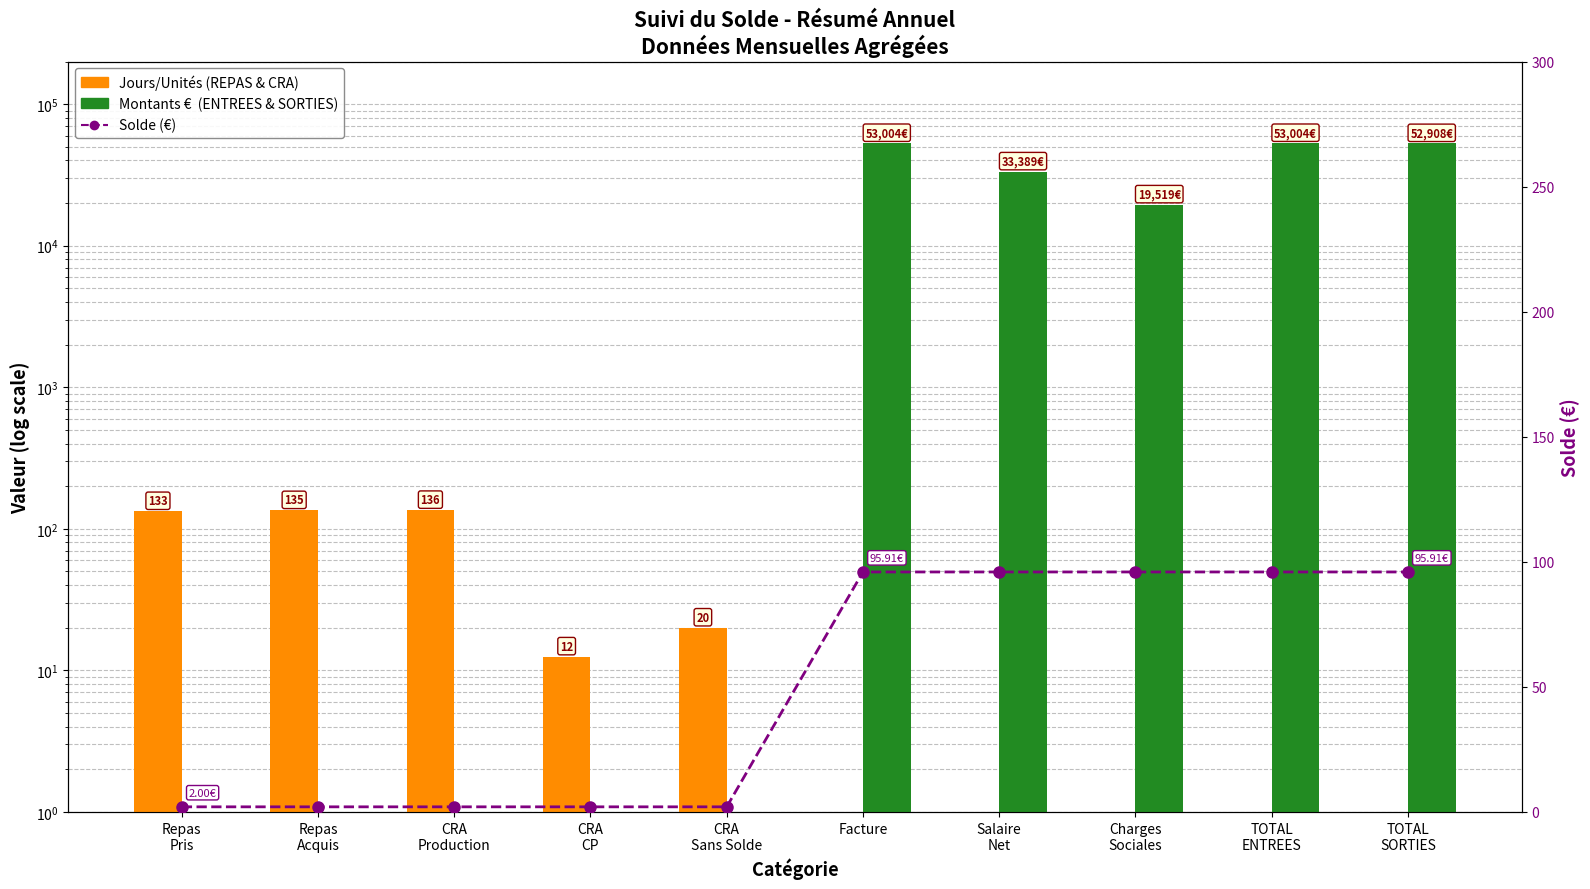

Reading left to right, list all the values displayed in this chart.

Repas
Pris=2.0	Repas
Acquis=2.0	CRA
Production=2.0	CRA
CP=2.0	CRA
Sans Solde=2.0	Facture=95.9	Salaire
Net=95.9	Charges
Sociales=95.9	TOTAL
ENTREES=95.9	TOTAL
SORTIES=95.9